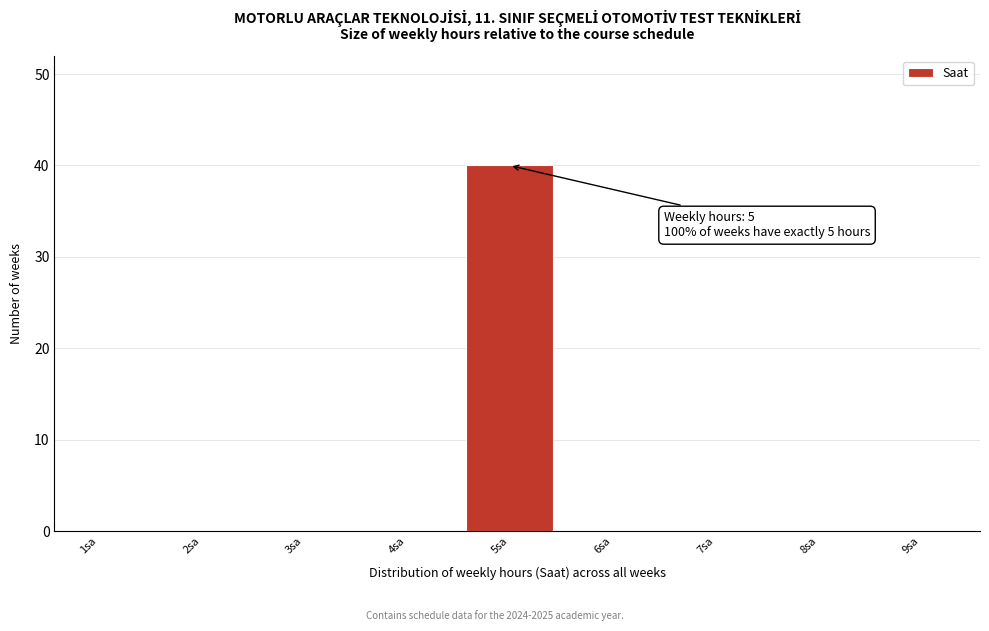

Reading left to right, list all the values displayed in this chart.

1sa=0	2sa=0	3sa=0	4sa=0	5sa=40	6sa=0	7sa=0	8sa=0	9sa=0